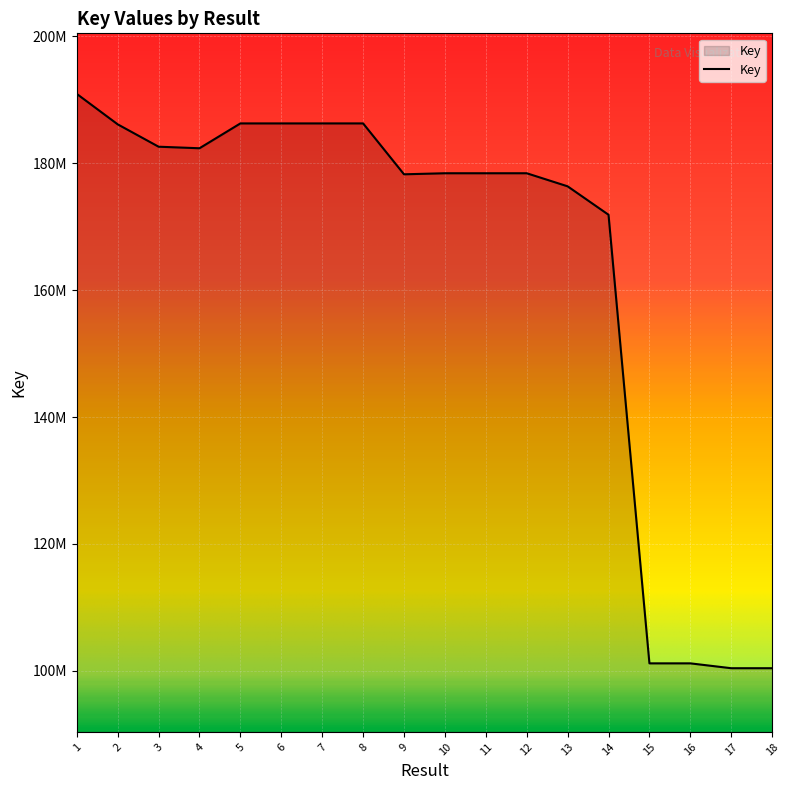

True or false: there are more than 0 points higher than both neighbors.

True